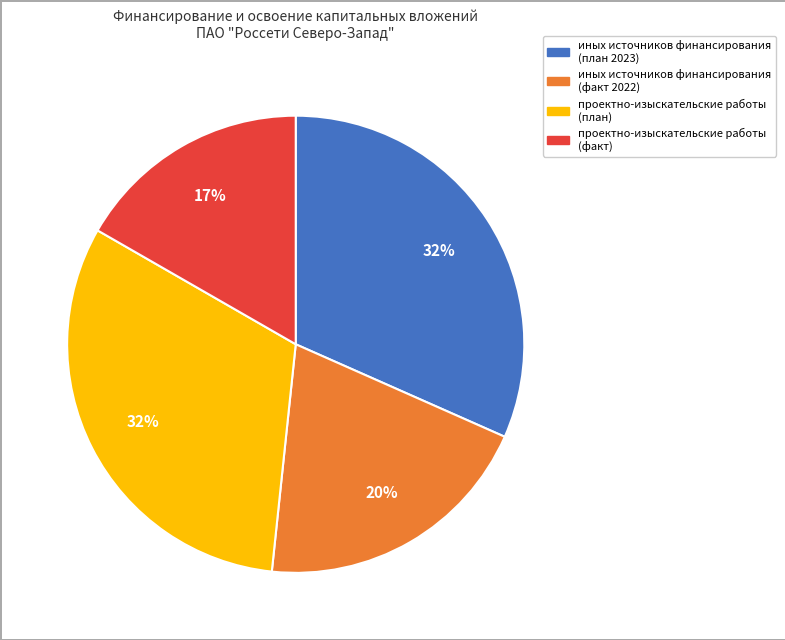

Count the number of slices in the pie.

4